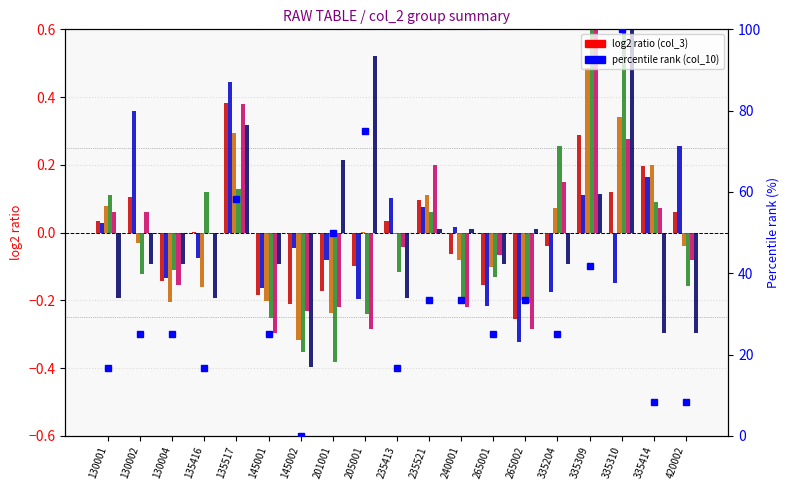

How many values in the col_5 series exceed 0?

9